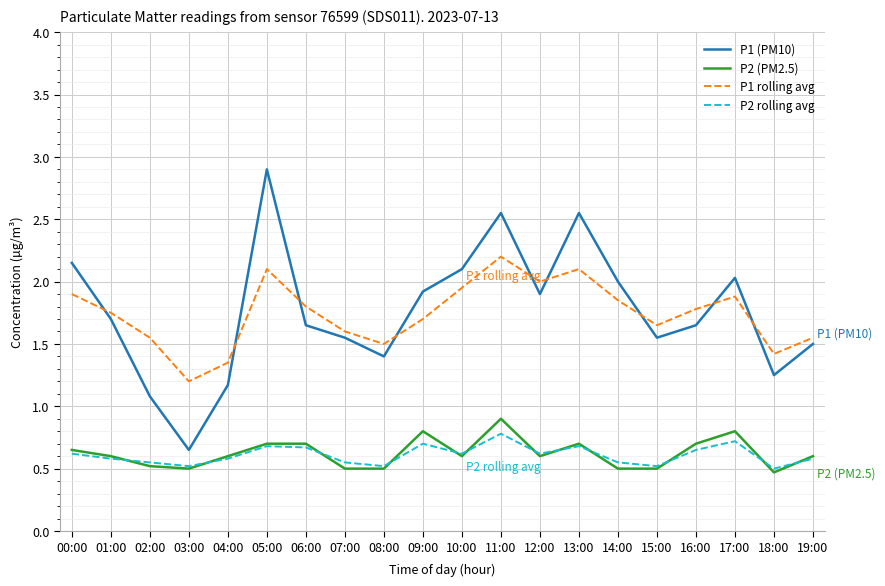

Where does the P1 (PM10) series first go above 1?

00:00